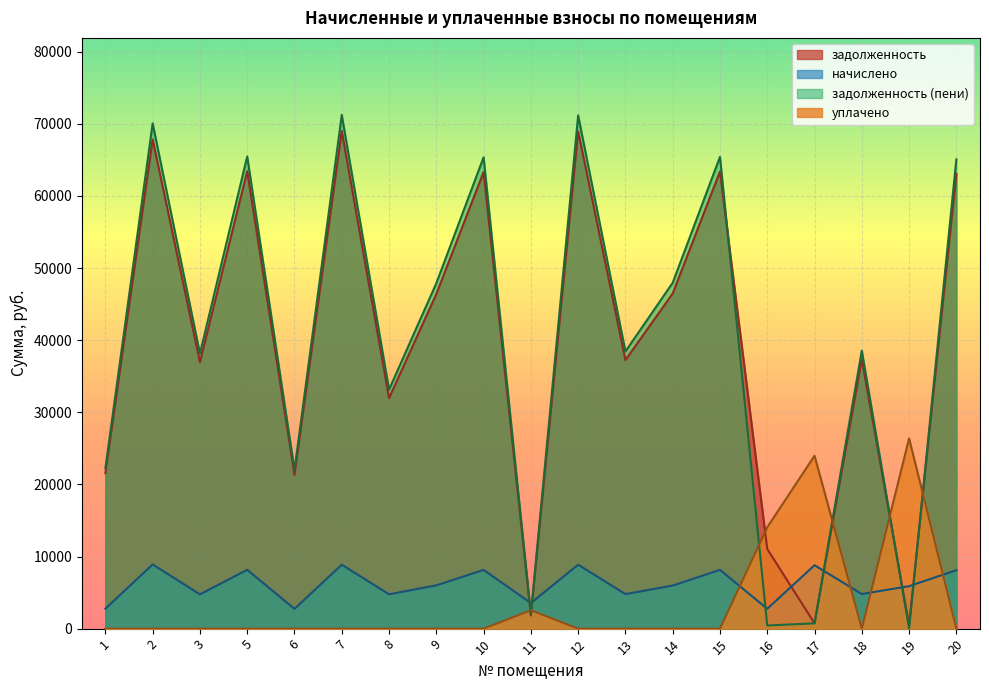

What are all the series names shown in the legend?

задолженность, начислено, задолженность (пени), уплачено